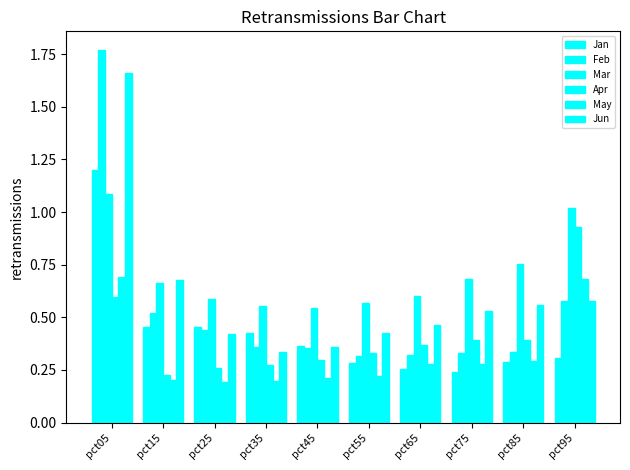

How many Feb values are between 0 and 1?

9